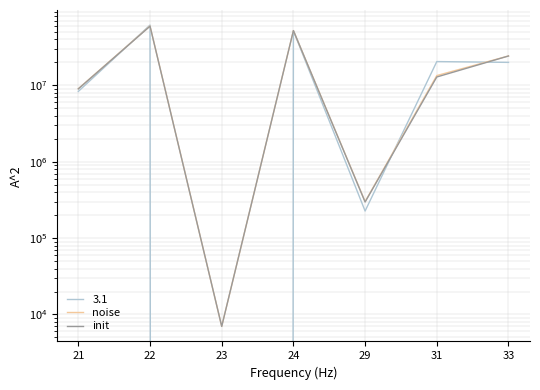

Count the number of categories in the chart.

7